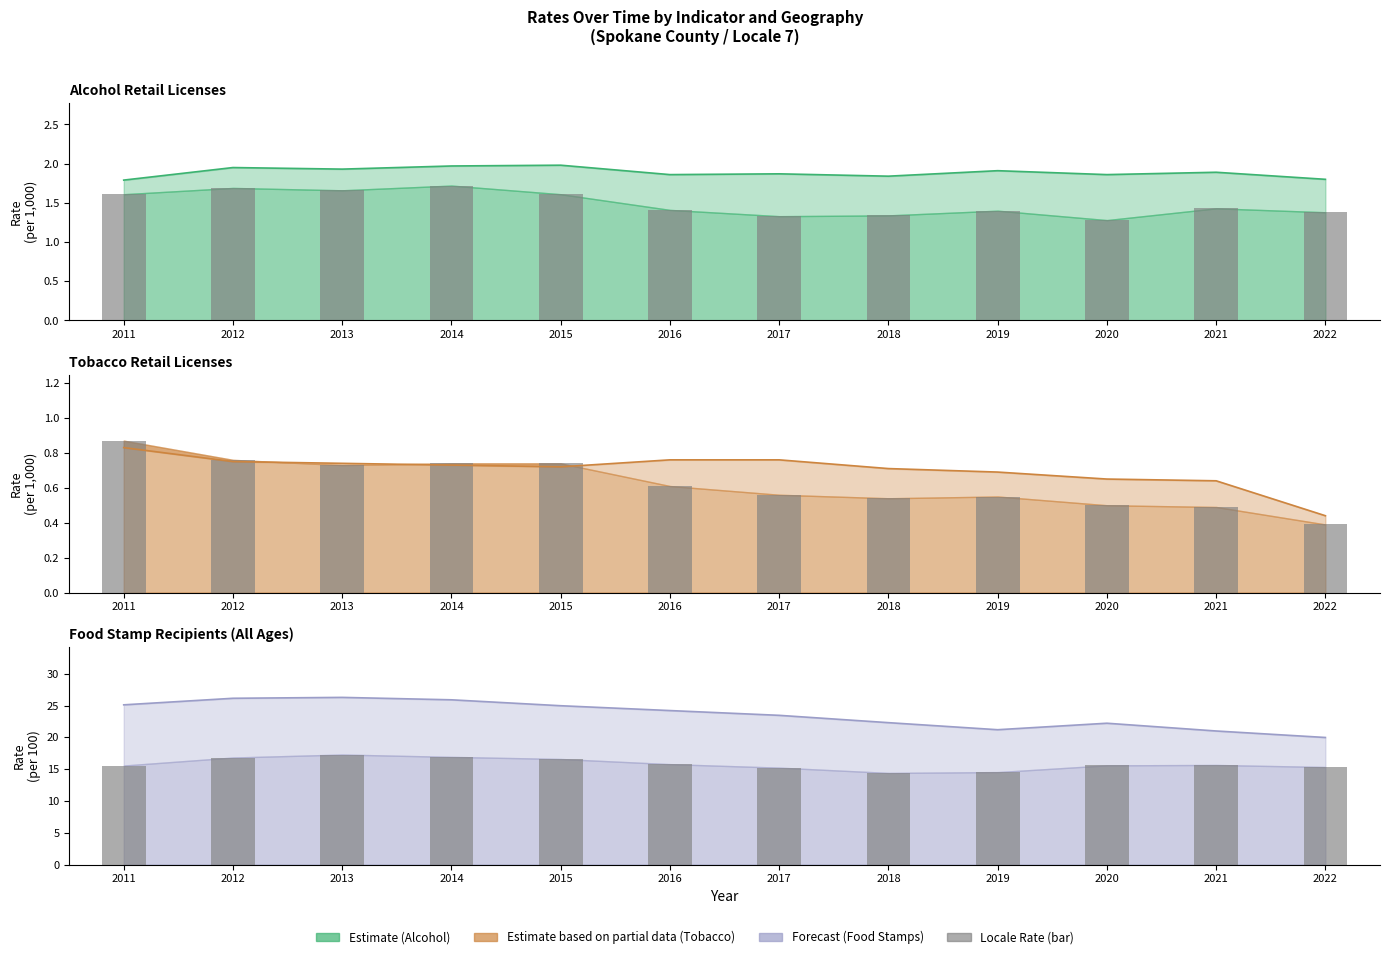

Which category has the highest value in the County Rate (Tobacco) series?

2011